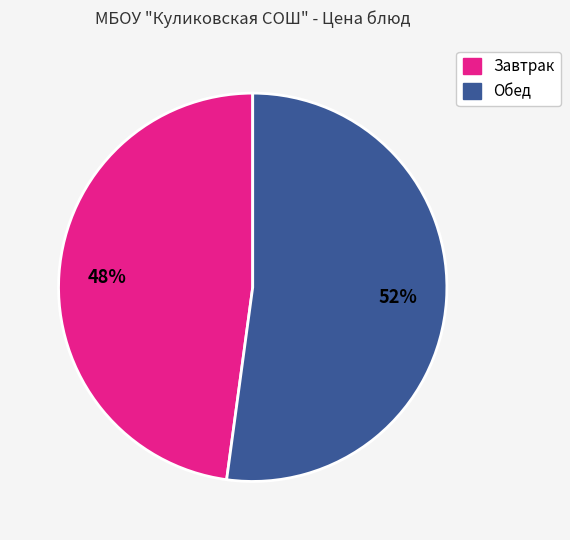

To the nearest percent, what is the average slice percentage?

50%